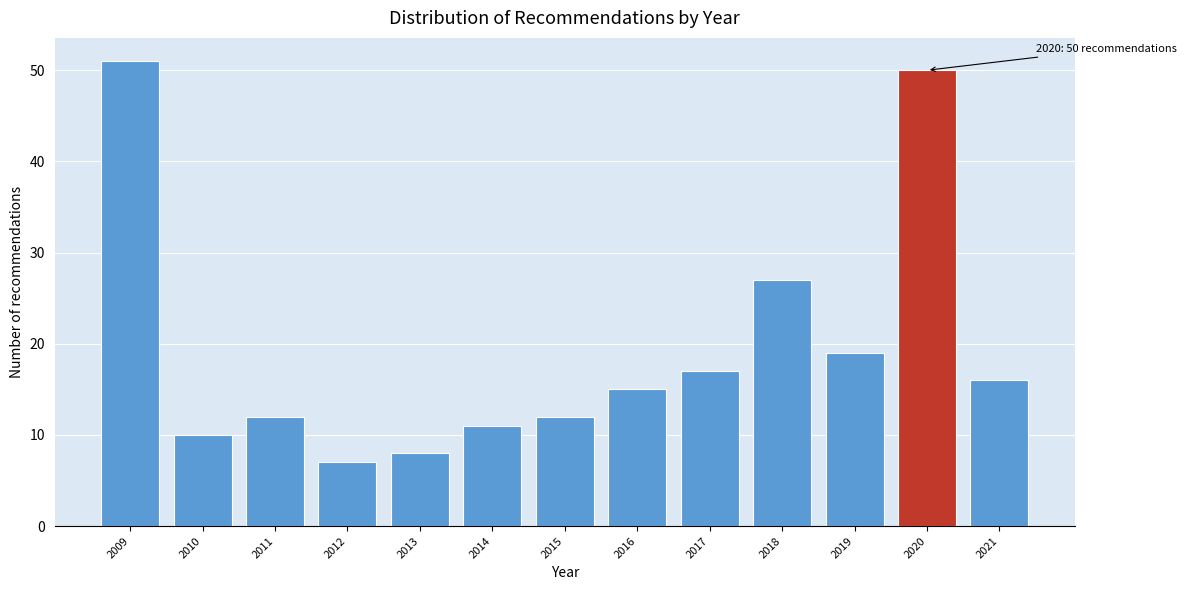

Reading left to right, extract all data points from this chart.

2009=51	2010=10	2011=12	2012=7	2013=8	2014=11	2015=12	2016=15	2017=17	2018=27	2019=19	2020=50	2021=16